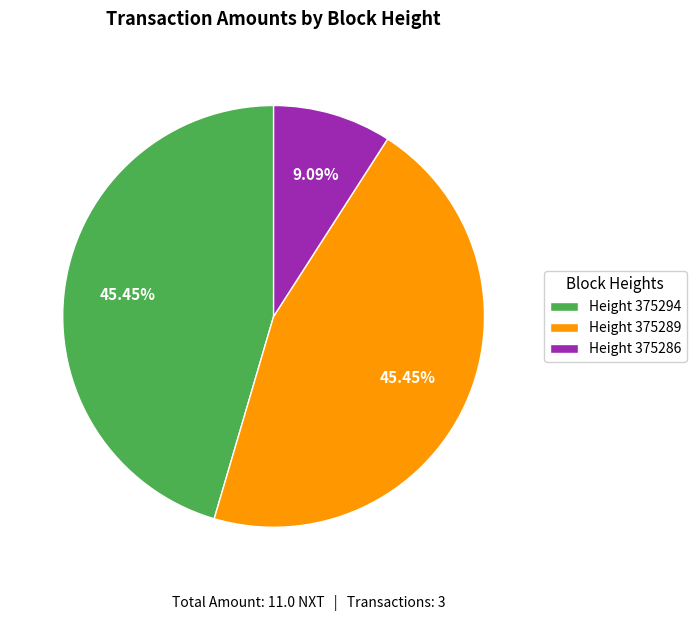

To the nearest percent, what is the difference between the largest and smallest slice percentages?

36%